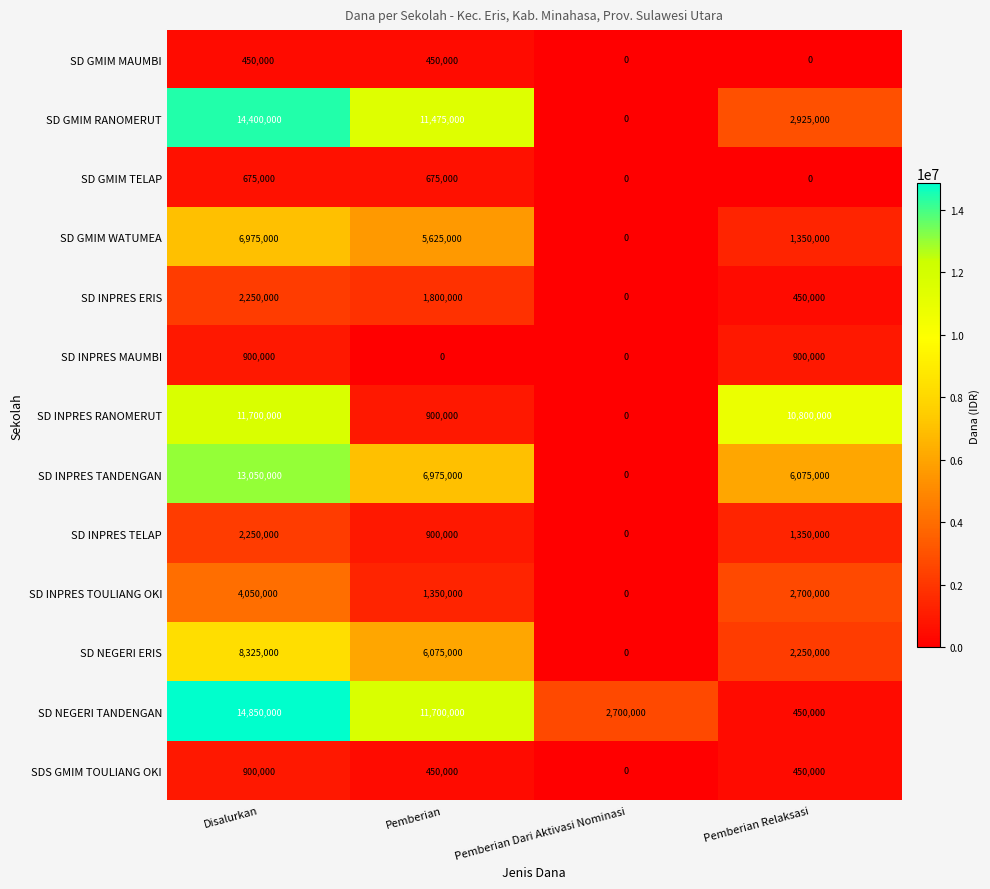

Which series changed the most between Pemberian Dari Aktivasi Nominasi and Pemberian Relaksasi?

SD INPRES RANOMERUT